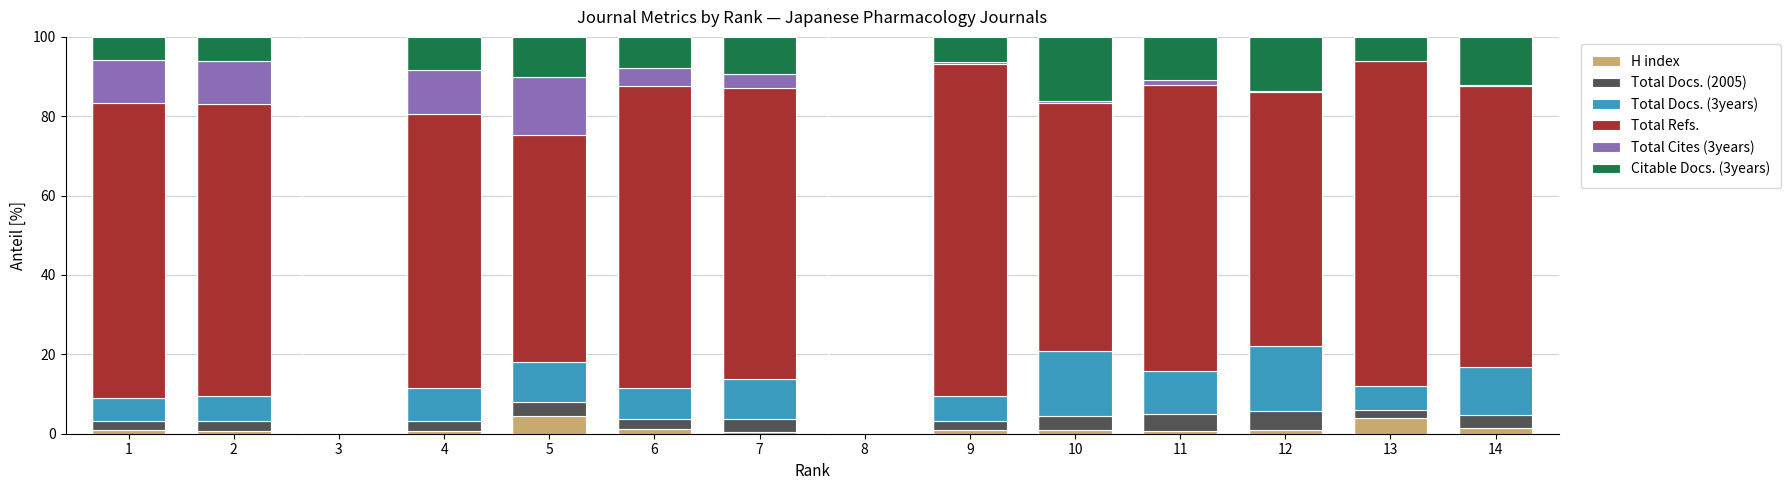

What is the maximum value for H index?

4.5